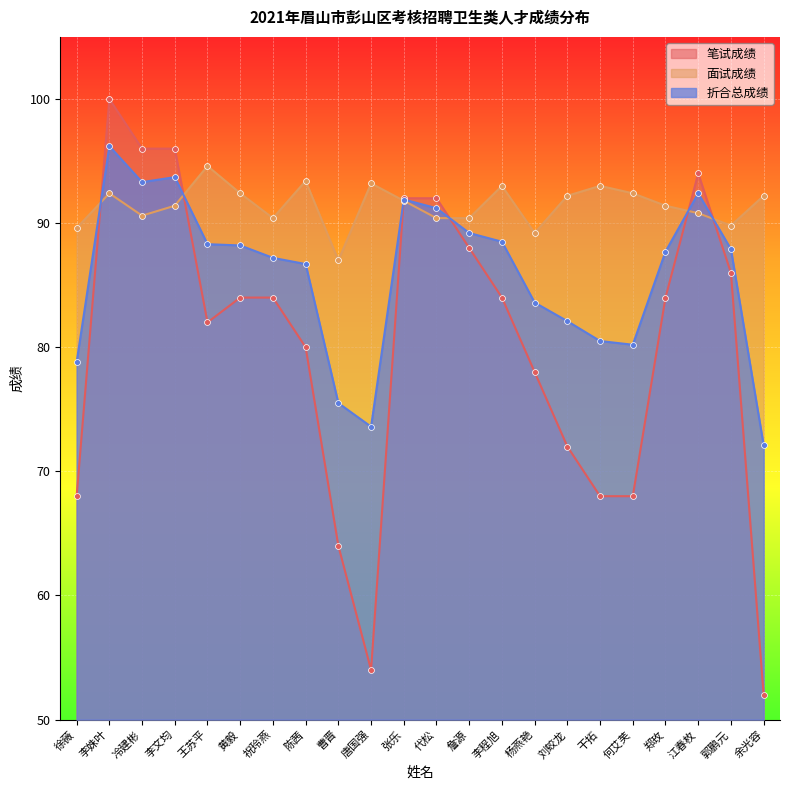

At which category is the sum across all series the highest?

李姝叶